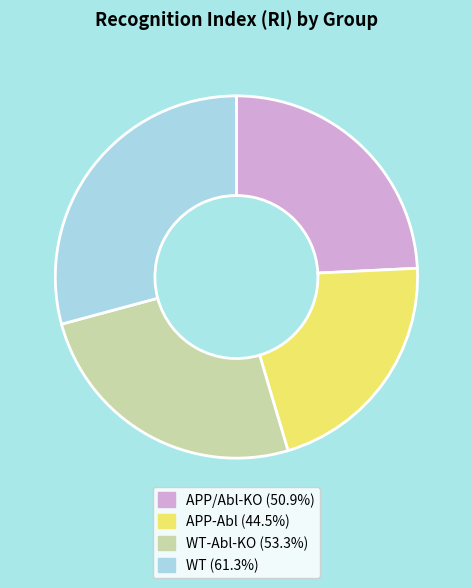

Is APP-Abl (44.5%) the majority of the pie?

No